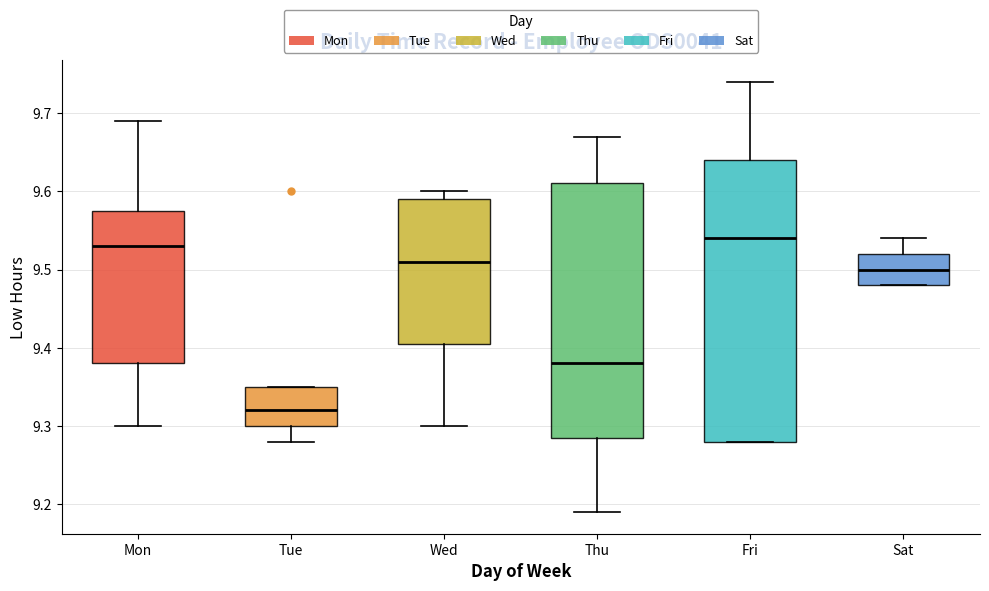

Comparing the boxes themselves (not the whiskers), which one is the tallest?

Fri